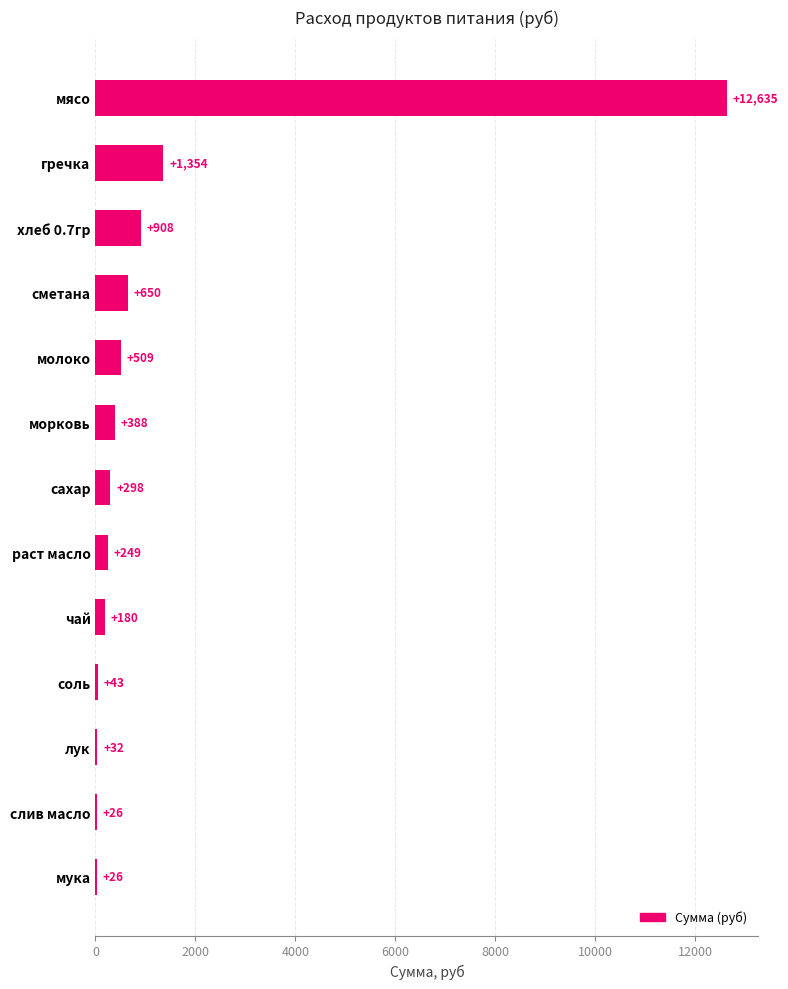

Which has a higher value, молоко or мясо?

мясо